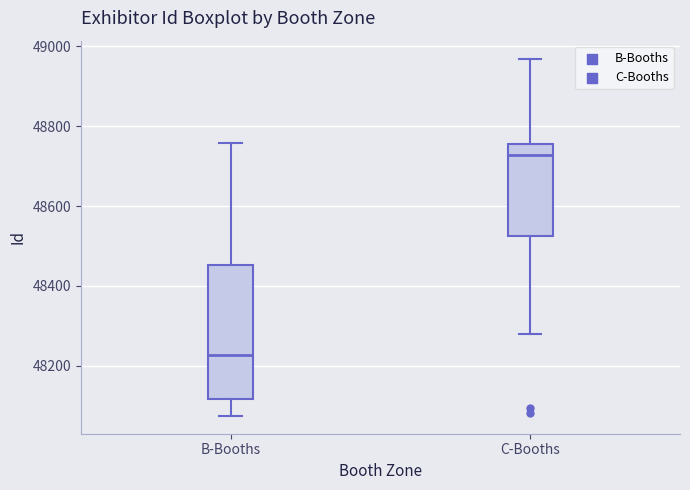

Which box is the tallest, from its lower edge to its upper edge?

B-Booths